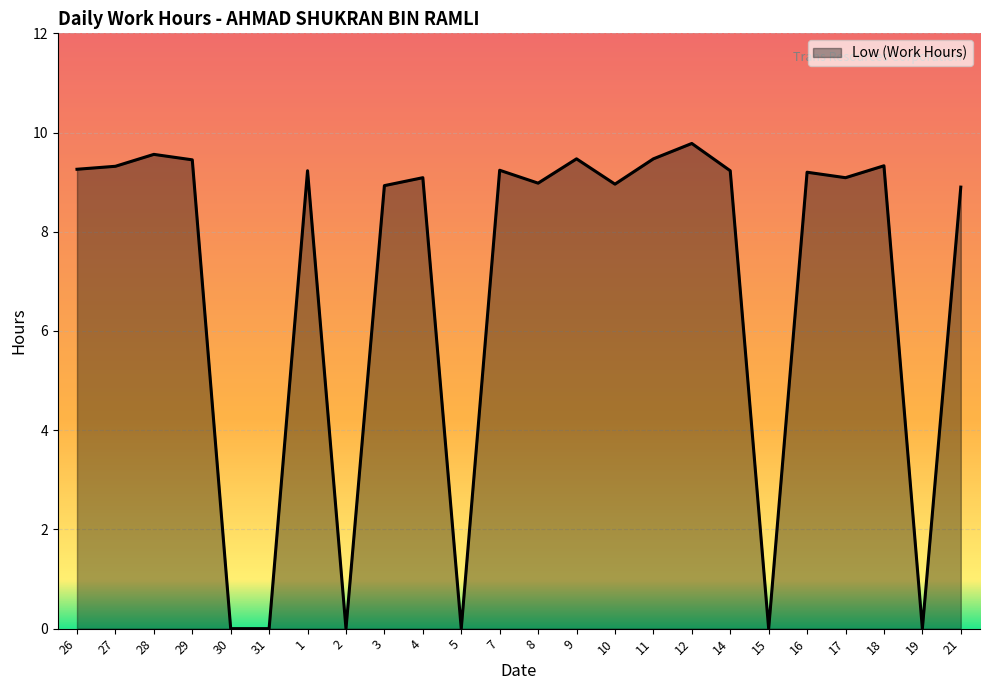

How many lines are shown in the chart?

1